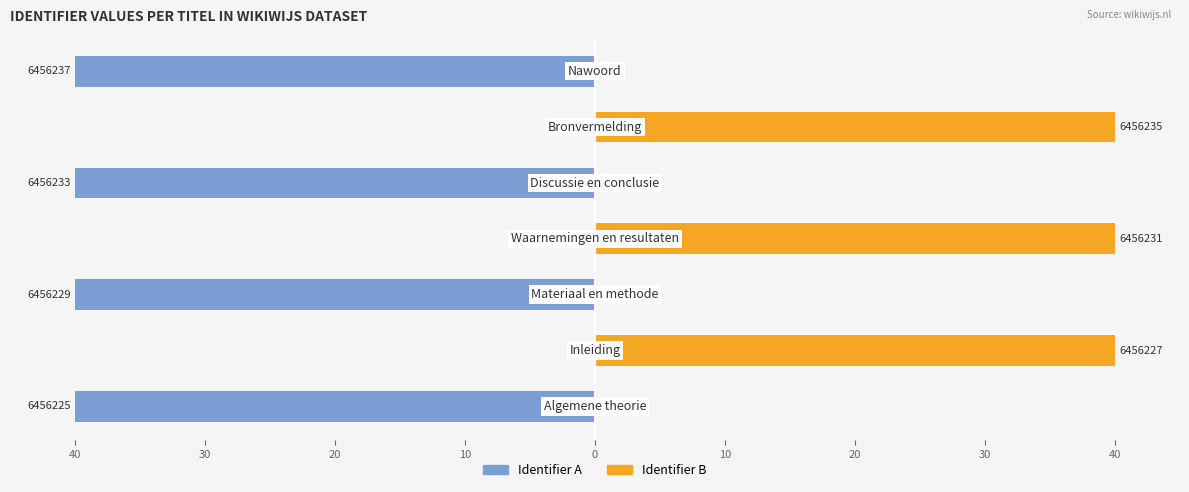

Reading left to right, list all the values displayed in this chart.

Identifier A: -40.0	0.0	-40.0	0.0	-40.0	0.0	-40.0
Identifier B: 0.0	40.0	0.0	40.0	0.0	40.0	0.0